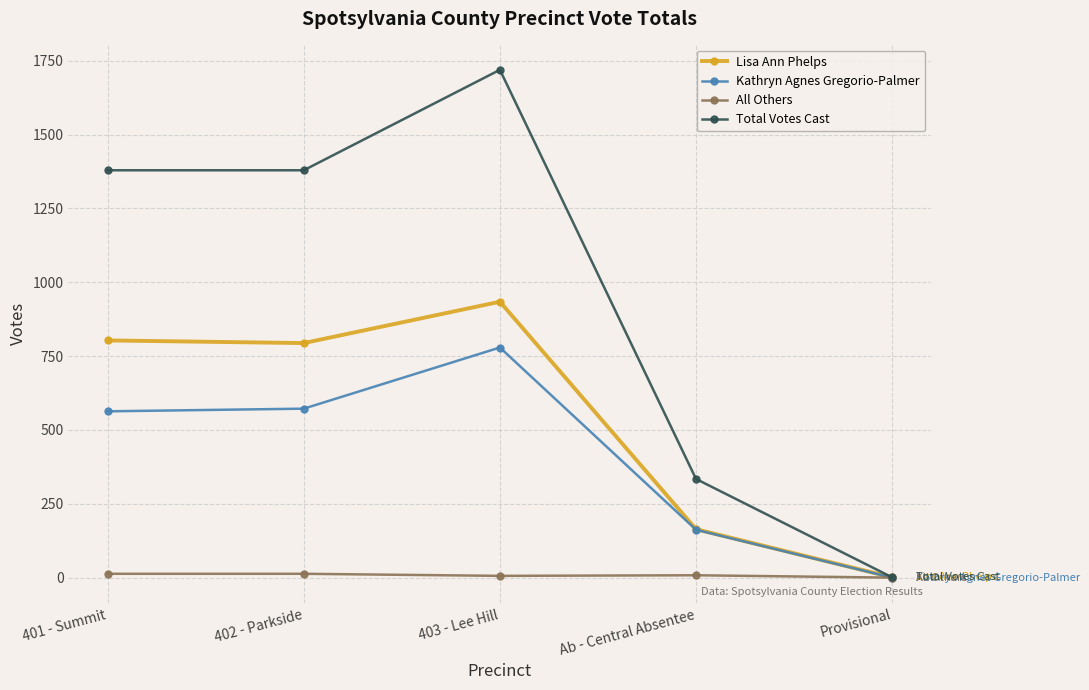

What is the highest value of the Total Votes Cast series?

1719